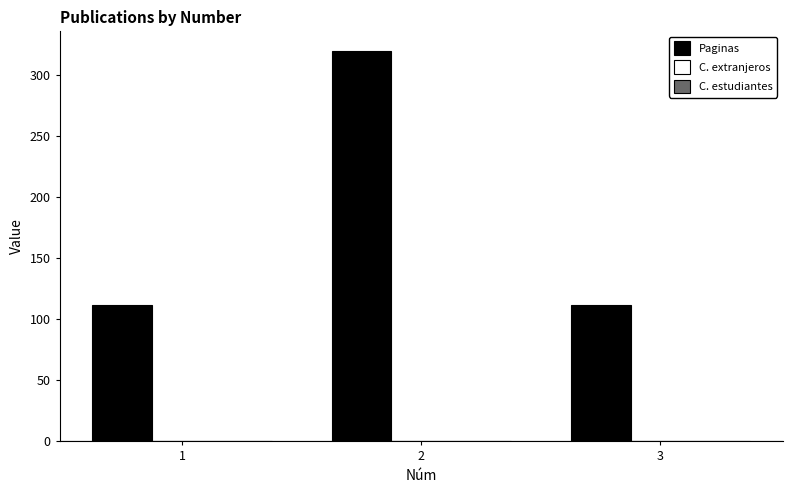

What is the ratio of the value at 2 to the value at 1?

2.9